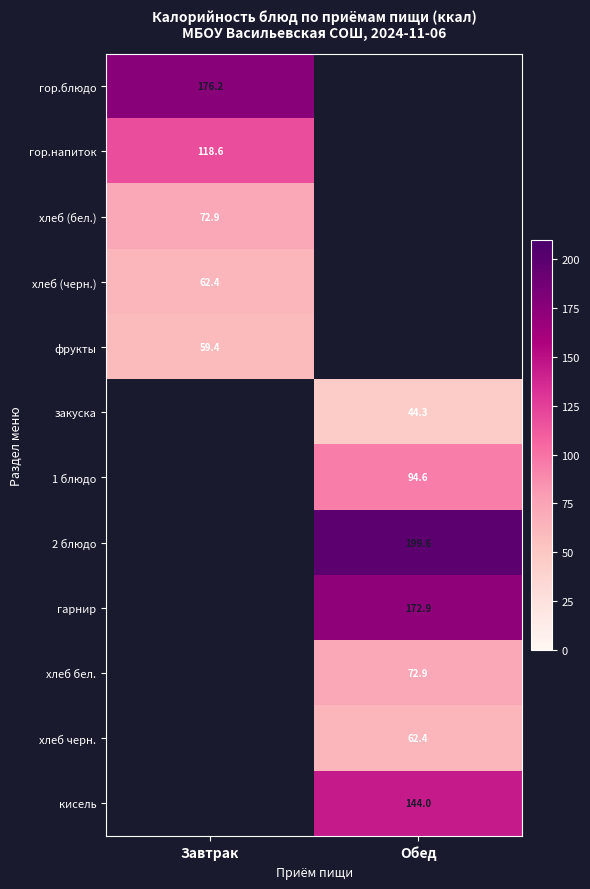

What is the highest value of the хлеб (черн.) series?

62.4